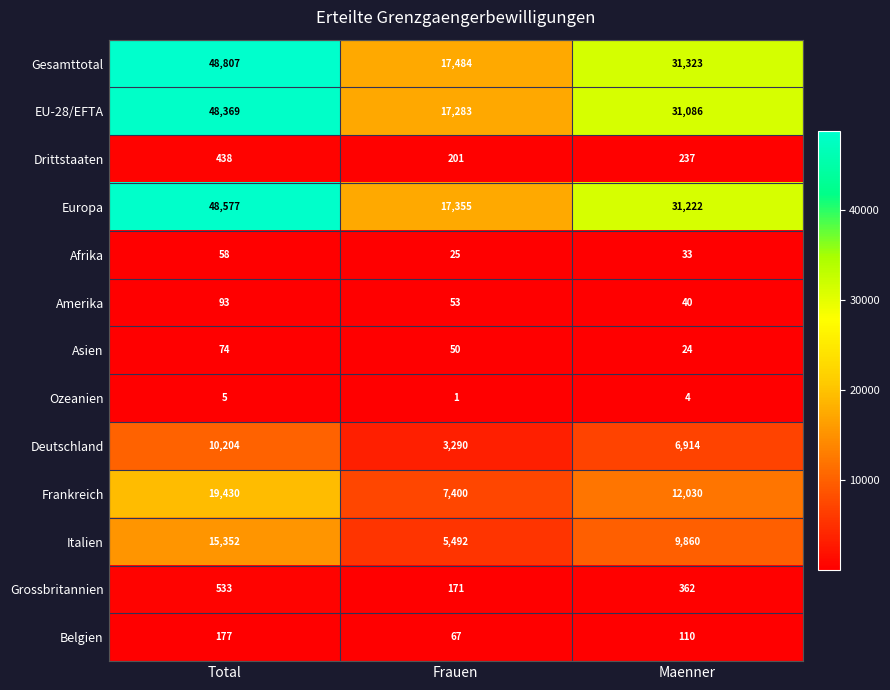

At how many categories does at least one series exceed 23869?

2